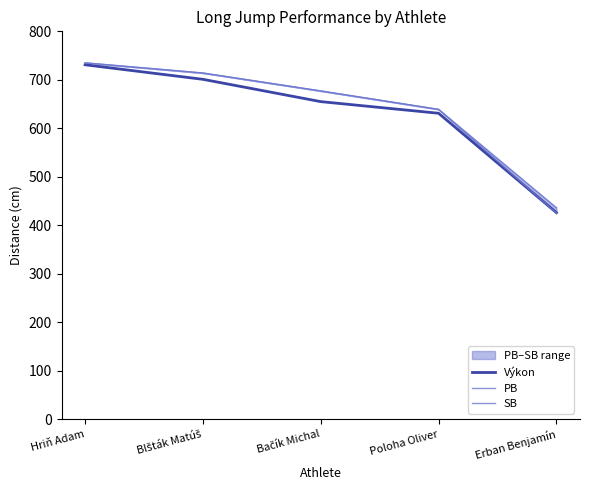

True or false: Výkon and PB intersect in this chart.

False